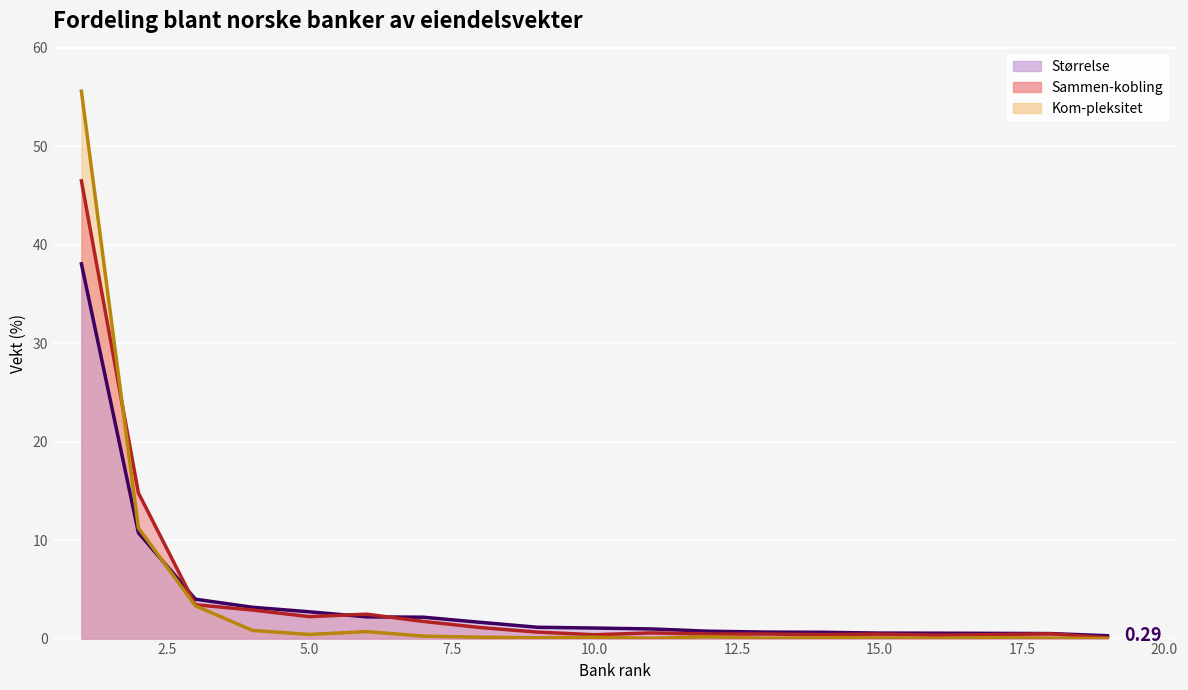

True or false: Kom-pleksitet has a value of 0.4 at 5.

True